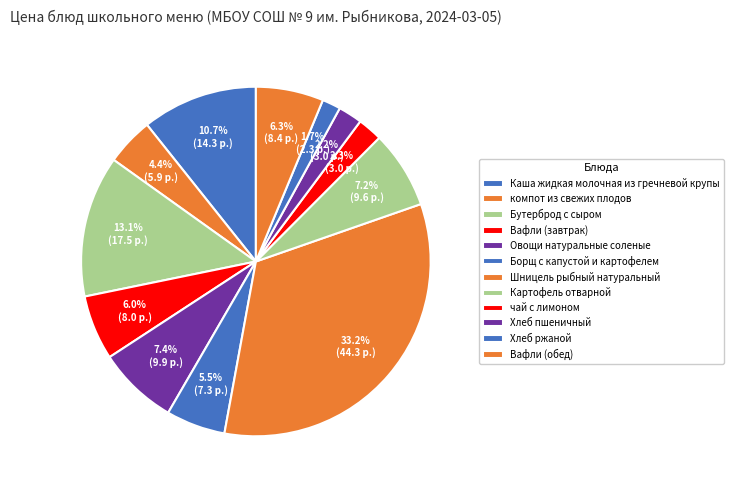

Does Вафли (обед) represent more than half of the total?

No